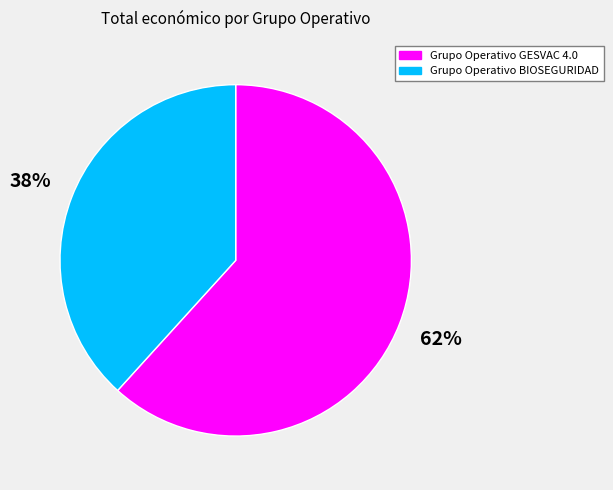

To the nearest percent, what is the combined percentage of Grupo Operativo GESVAC 4.0 and Grupo Operativo BIOSEGURIDAD?

100%